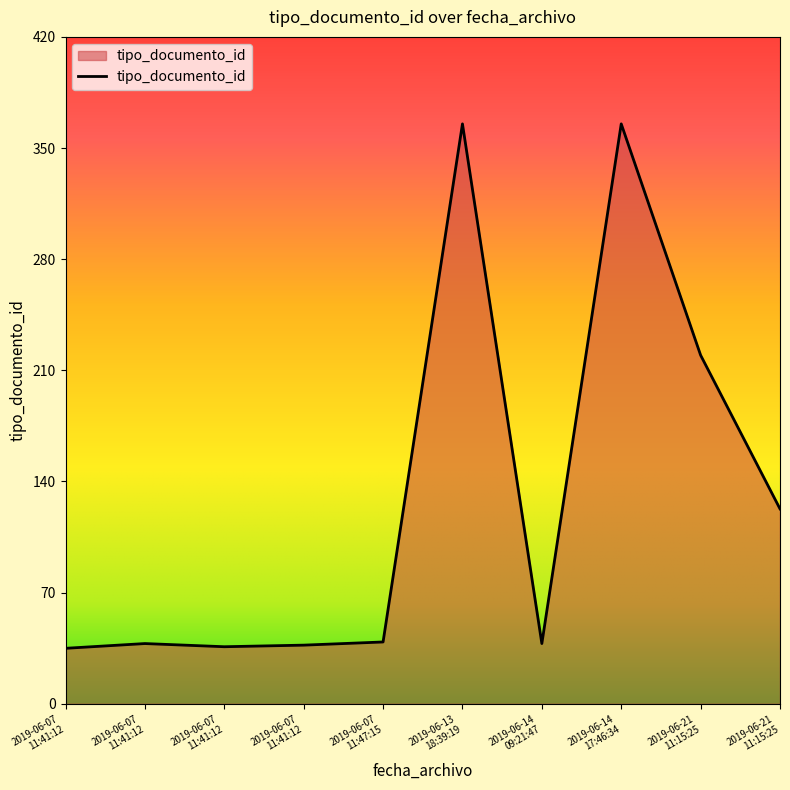

Does the chart display data point markers on the line(s)?

No